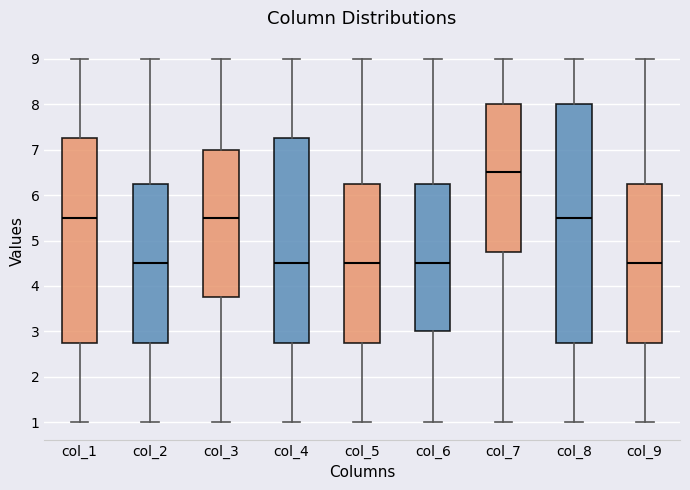

Comparing the boxes themselves (not the whiskers), which one is the tallest?

col_8